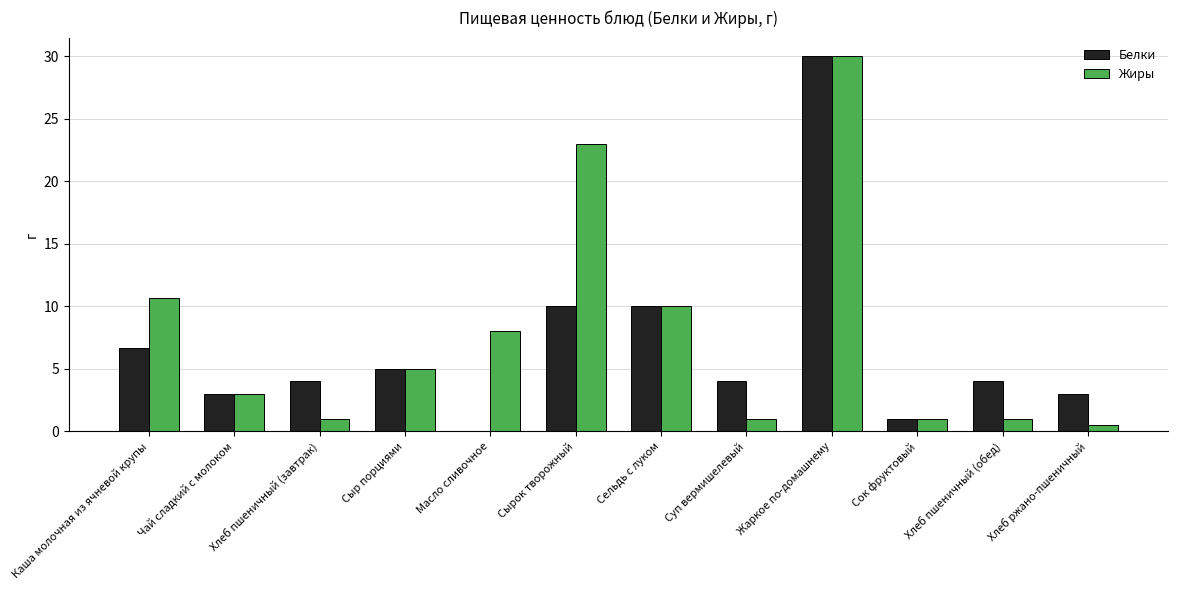

Reading left to right, transcribe all the data shown in this chart.

Белки: Каша молочная из ячневой крупы=6.7	Чай сладкий с молоком=3.0	Хлеб пшеничный (завтрак)=4.0	Сыр порциями=5.0	Масло сливочное=0.0	Сырок творожный=10.0	Сельдь с луком=10.0	Суп вермишелевый=4.0	Жаркое по-домашнему=30.0	Сок фруктовый=1.0	Хлеб пшеничный (обед)=4.0	Хлеб ржано-пшеничный=3.0
Жиры: Каша молочная из ячневой крупы=10.6	Чай сладкий с молоком=3.0	Хлеб пшеничный (завтрак)=1.0	Сыр порциями=5.0	Масло сливочное=8.0	Сырок творожный=23.0	Сельдь с луком=10.0	Суп вермишелевый=1.0	Жаркое по-домашнему=30.0	Сок фруктовый=1.0	Хлеб пшеничный (обед)=1.0	Хлеб ржано-пшеничный=0.5